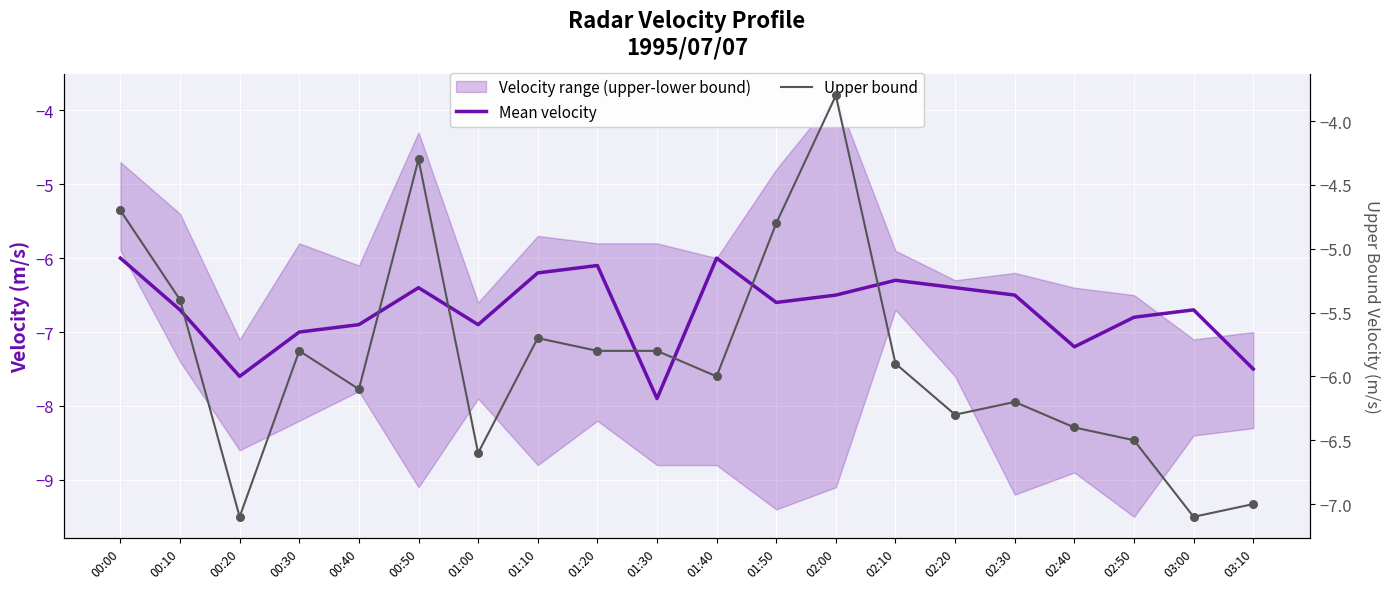

Which series reaches the minimum Y coordinate?

Mean velocity